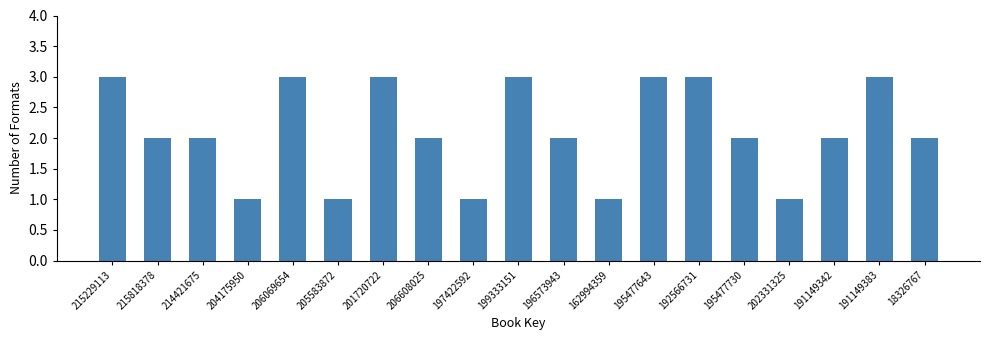

Reading left to right, list all the values displayed in this chart.

215229113=3	215818378=2	214421675=2	204175950=1	206069654=3	205583872=1	201720722=3	206608025=2	197422592=1	199333151=3	196573943=2	162994359=1	195477643=3	192566731=3	195477730=2	202331325=1	191149342=2	191149383=3	18326767=2